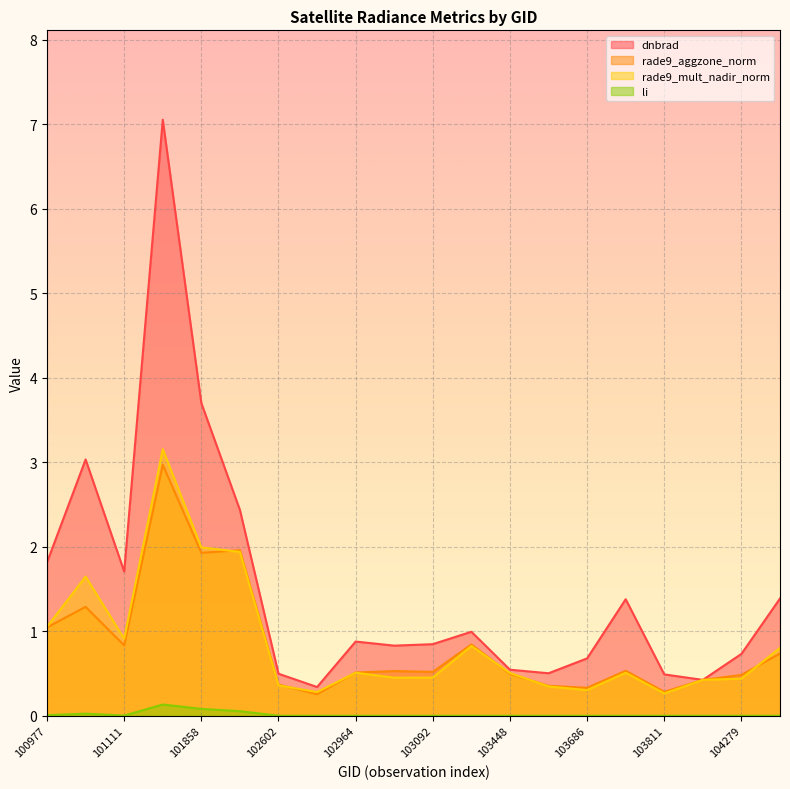

At which category is the sum across all series the highest?

101727